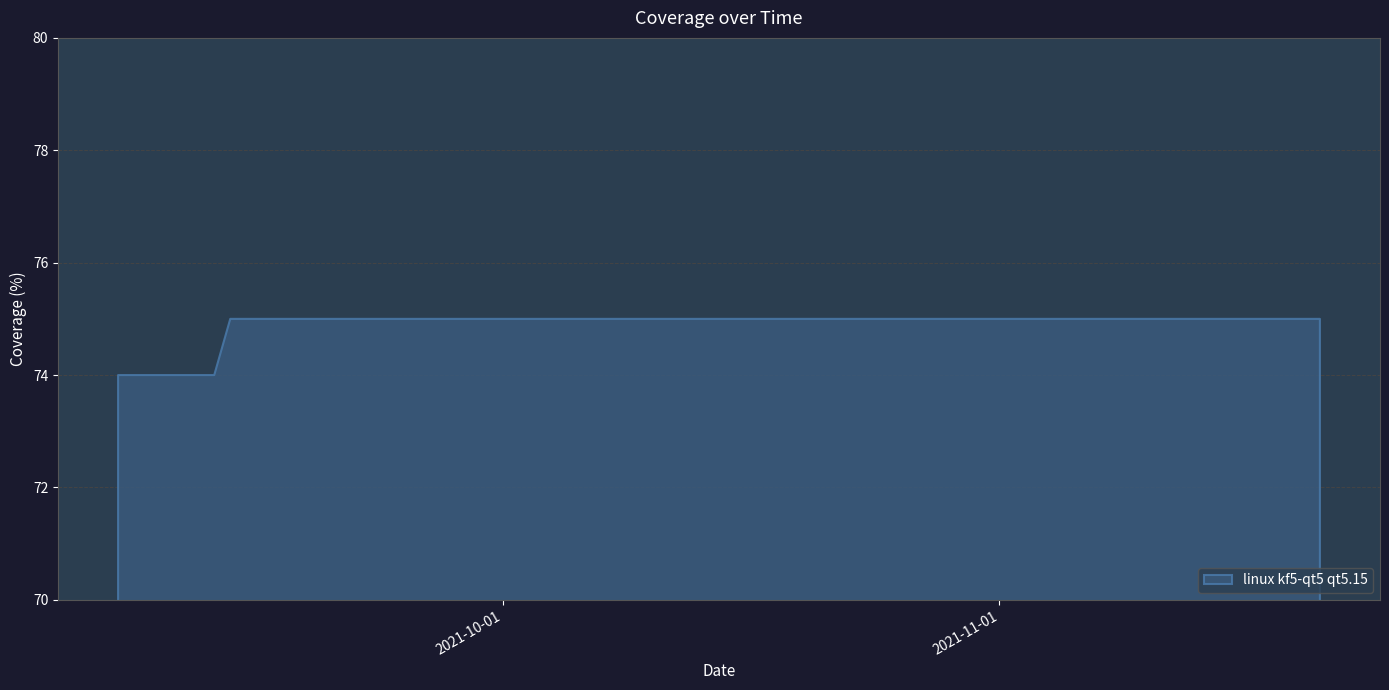

List the labels in order of value, largest first.

2021-11-21, 2021-11-18, 2021-11-17, 2021-11-16, 2021-11-14, 2021-11-13, 2021-11-10, 2021-11-08, 2021-11-07, 2021-11-05, 2021-11-02, 2021-10-31, 2021-10-28, 2021-10-19, 2021-10-17, 2021-10-15, 2021-10-13, 2021-10-11, 2021-10-10, 2021-10-09, 2021-10-08, 2021-10-06, 2021-10-04, 2021-10-02, 2021-09-29, 2021-09-27, 2021-09-26, 2021-09-25, 2021-09-21, 2021-09-20, 2021-09-19, 2021-09-15, 2021-09-14, 2021-09-13, 2021-09-10, 2021-09-08, 2021-09-07